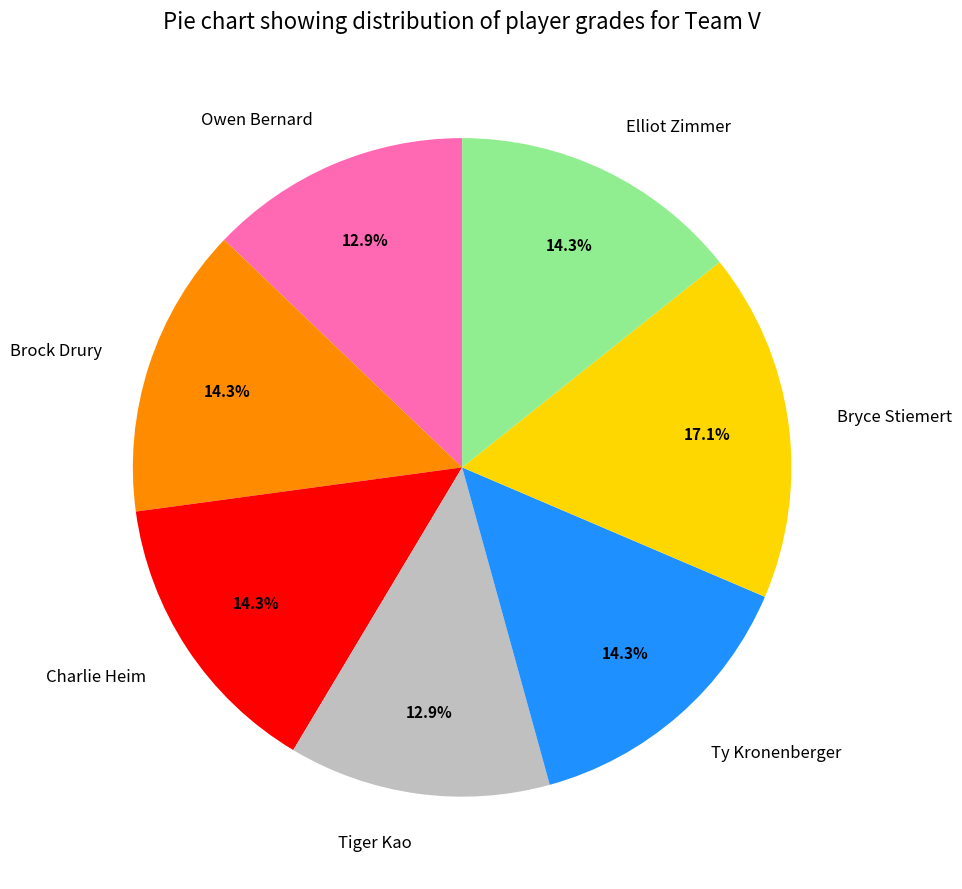

Is Owen Bernard the majority of the pie?

No